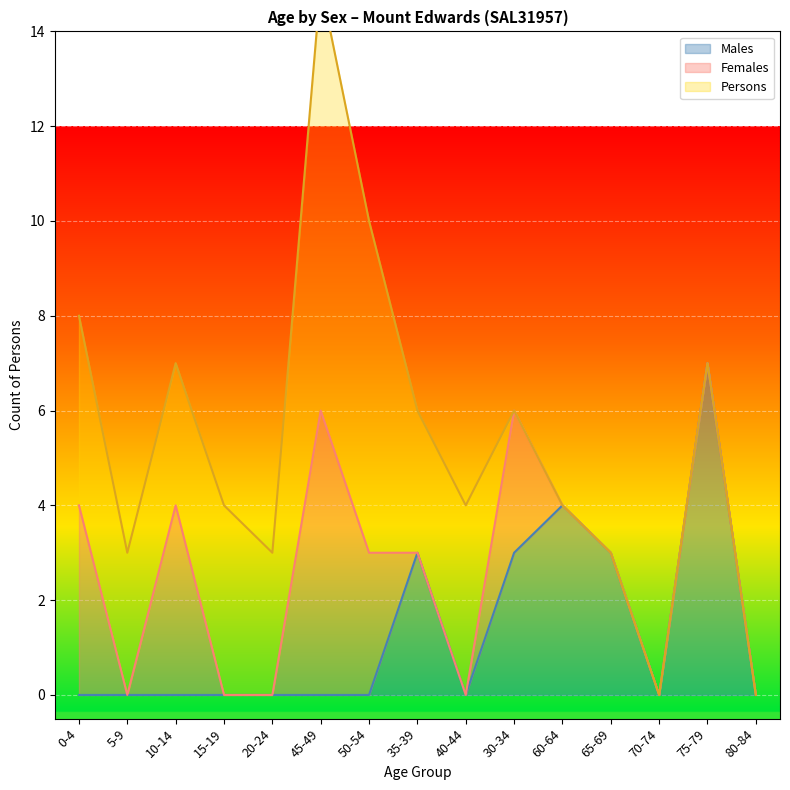

Is it true that Males equals 3 at 35-39?

True